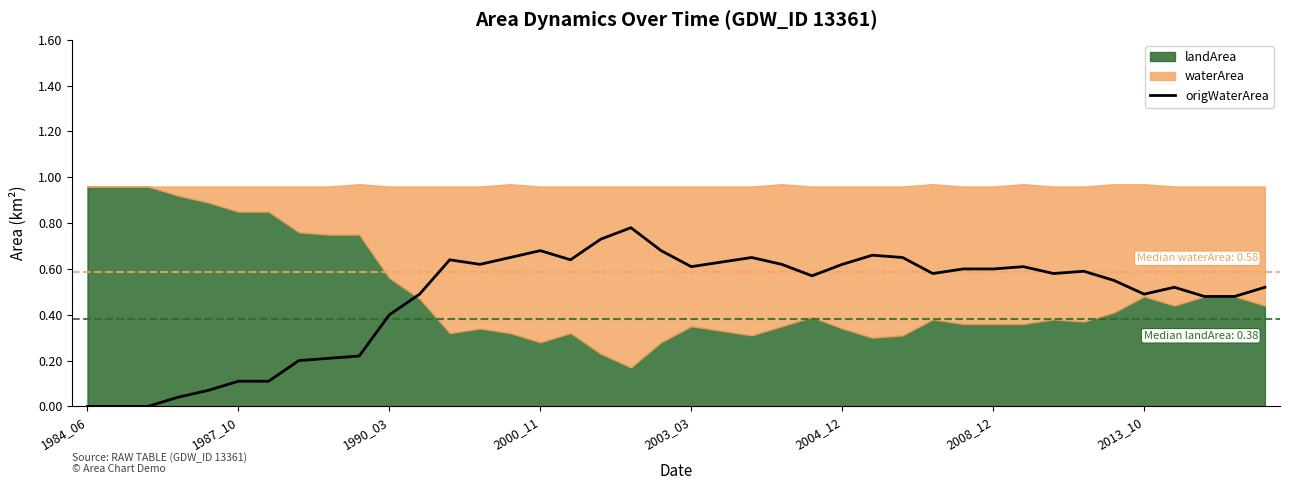

Is it true that the value at 32 is 1.0?

False